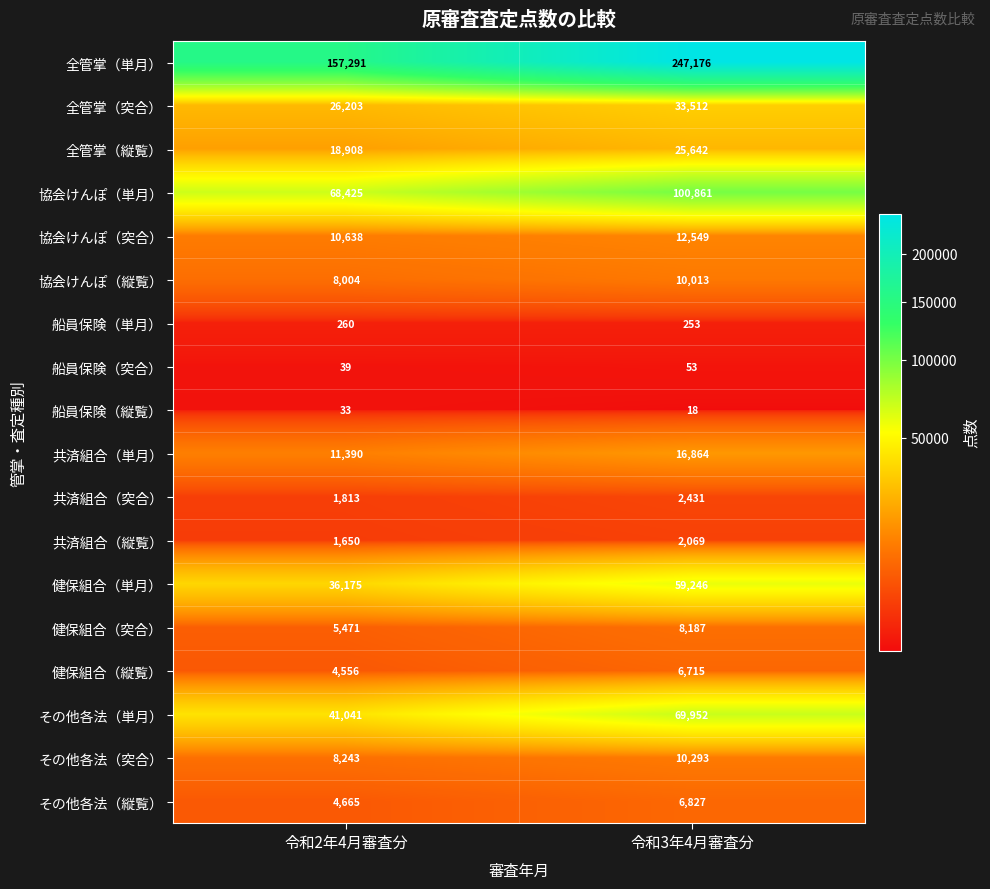

Read the 協会けんぽ（突合） value at 令和2年4月審査分, to the nearest 50.

10650